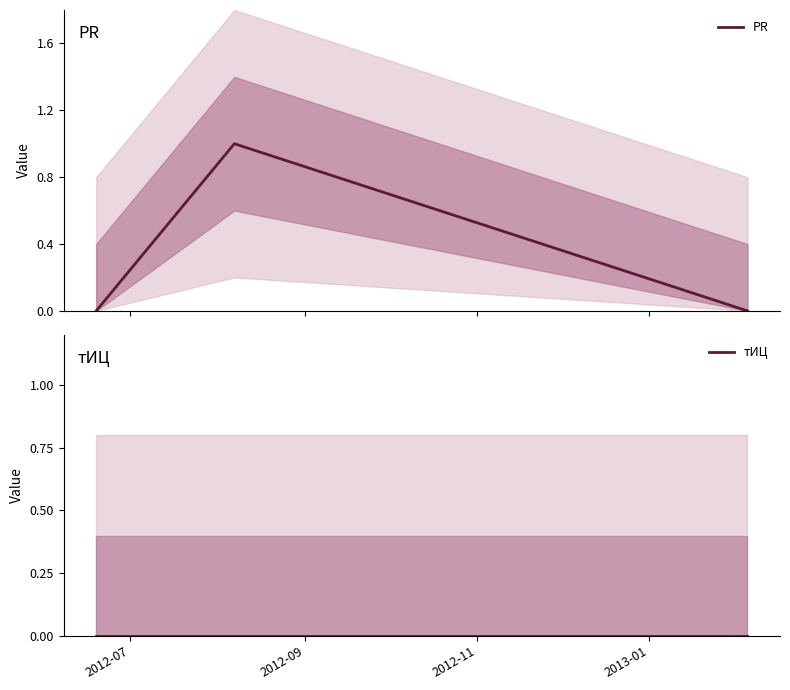

List the labels in order of тИЦ value, largest first.

2012-07, 2012-09, 2012-11